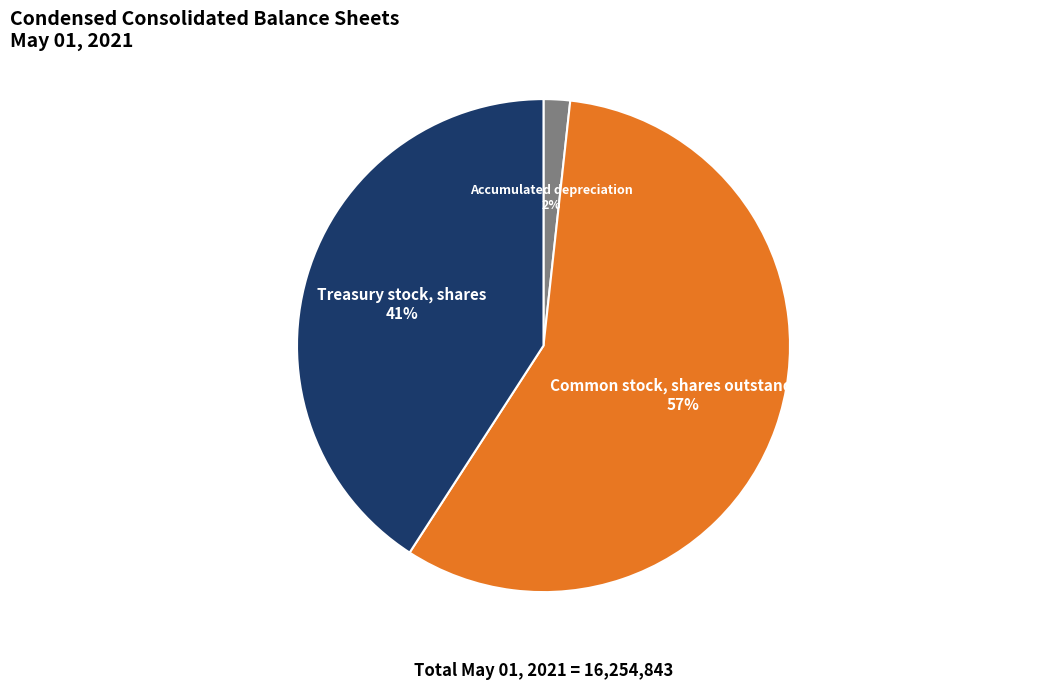

What is the largest slice in the pie chart?

Common stock, shares outstanding